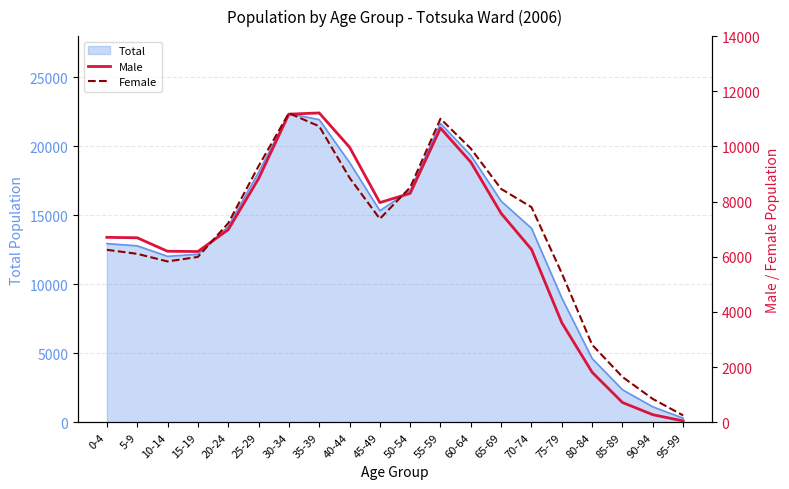

True or false: Female and Male cross at least once.

True